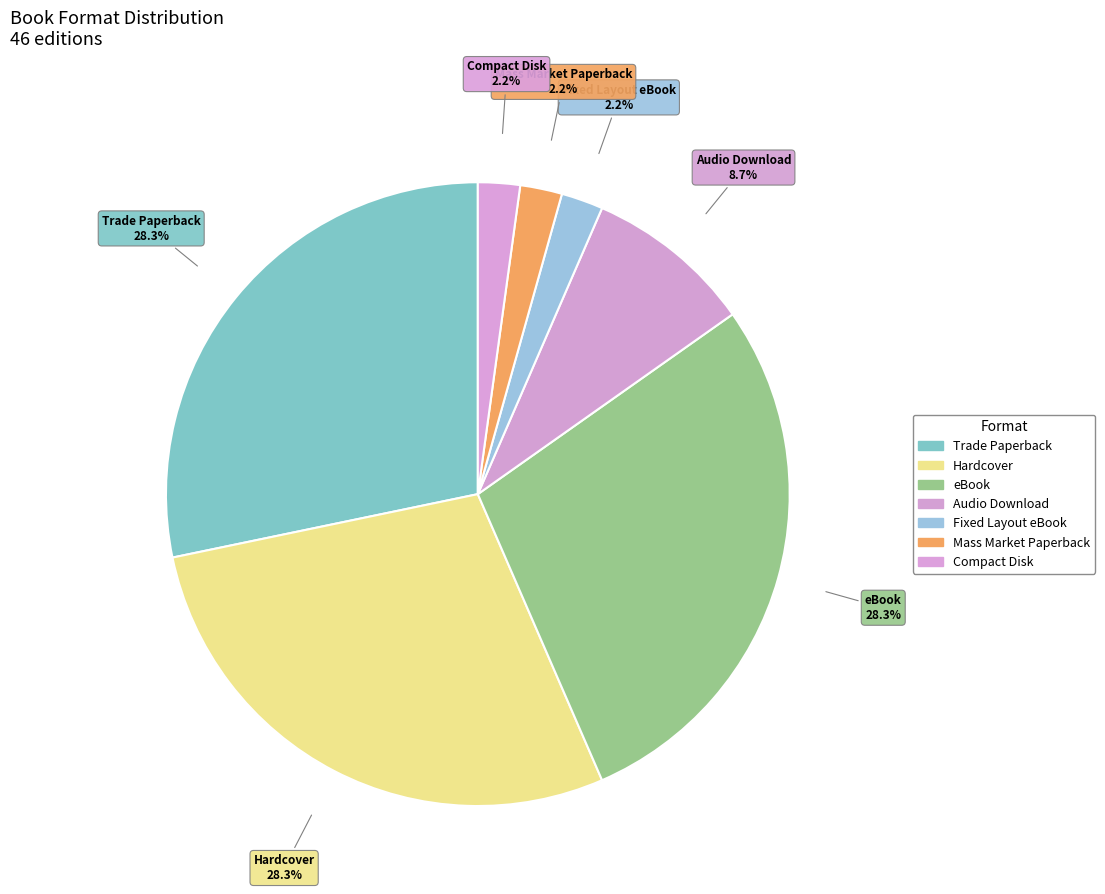

How many segments does this pie chart have?

7